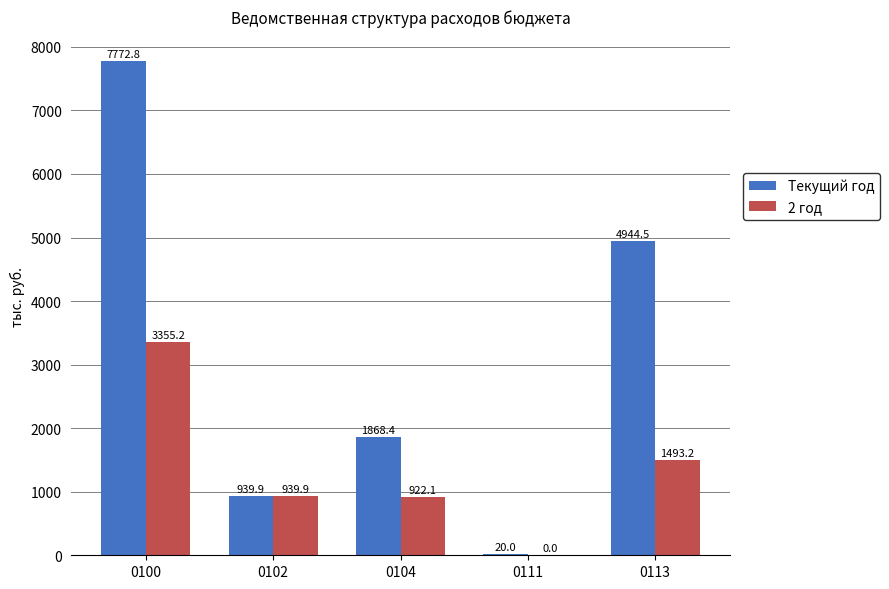

Reading left to right, extract all data points from this chart.

Текущий год: 0100=7772.8	0102=939.9	0104=1868.4	0111=20.0	0113=4944.5
2 год: 0100=3355.2	0102=939.9	0104=922.1	0111=0.0	0113=1493.2